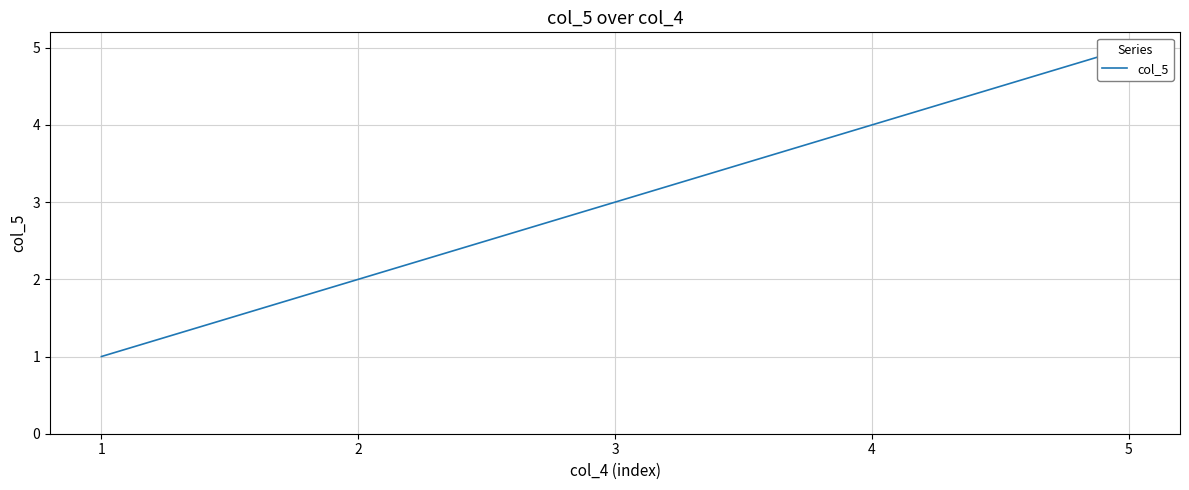

Is it true that the value at 5 is 5?

True